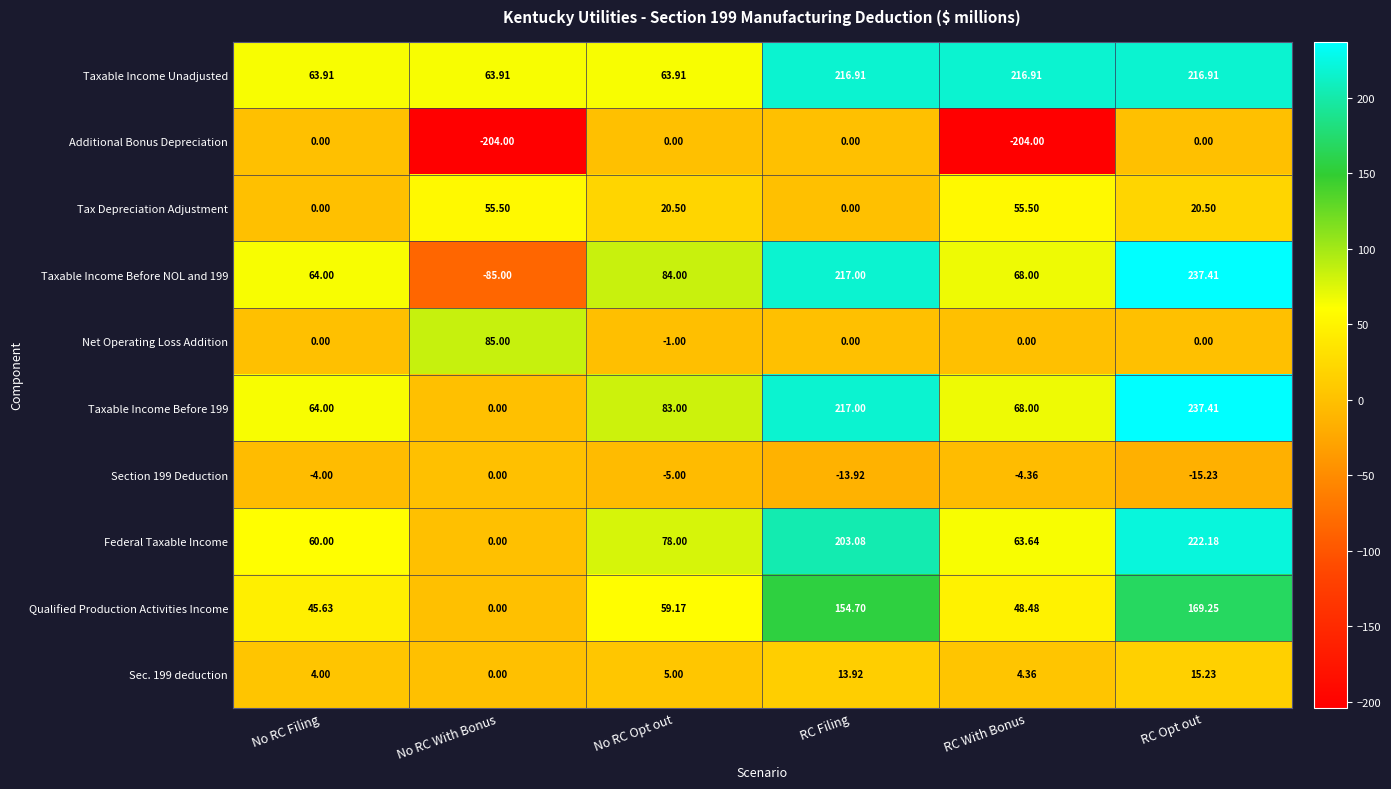

How many data points does each series have?

6